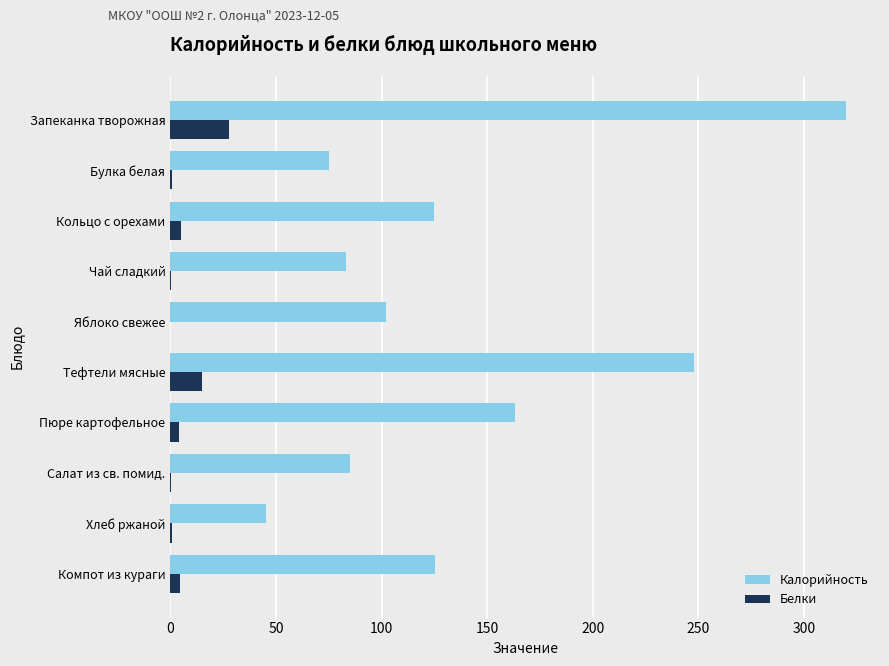

What is the highest value of the Калорийность series?

320.0